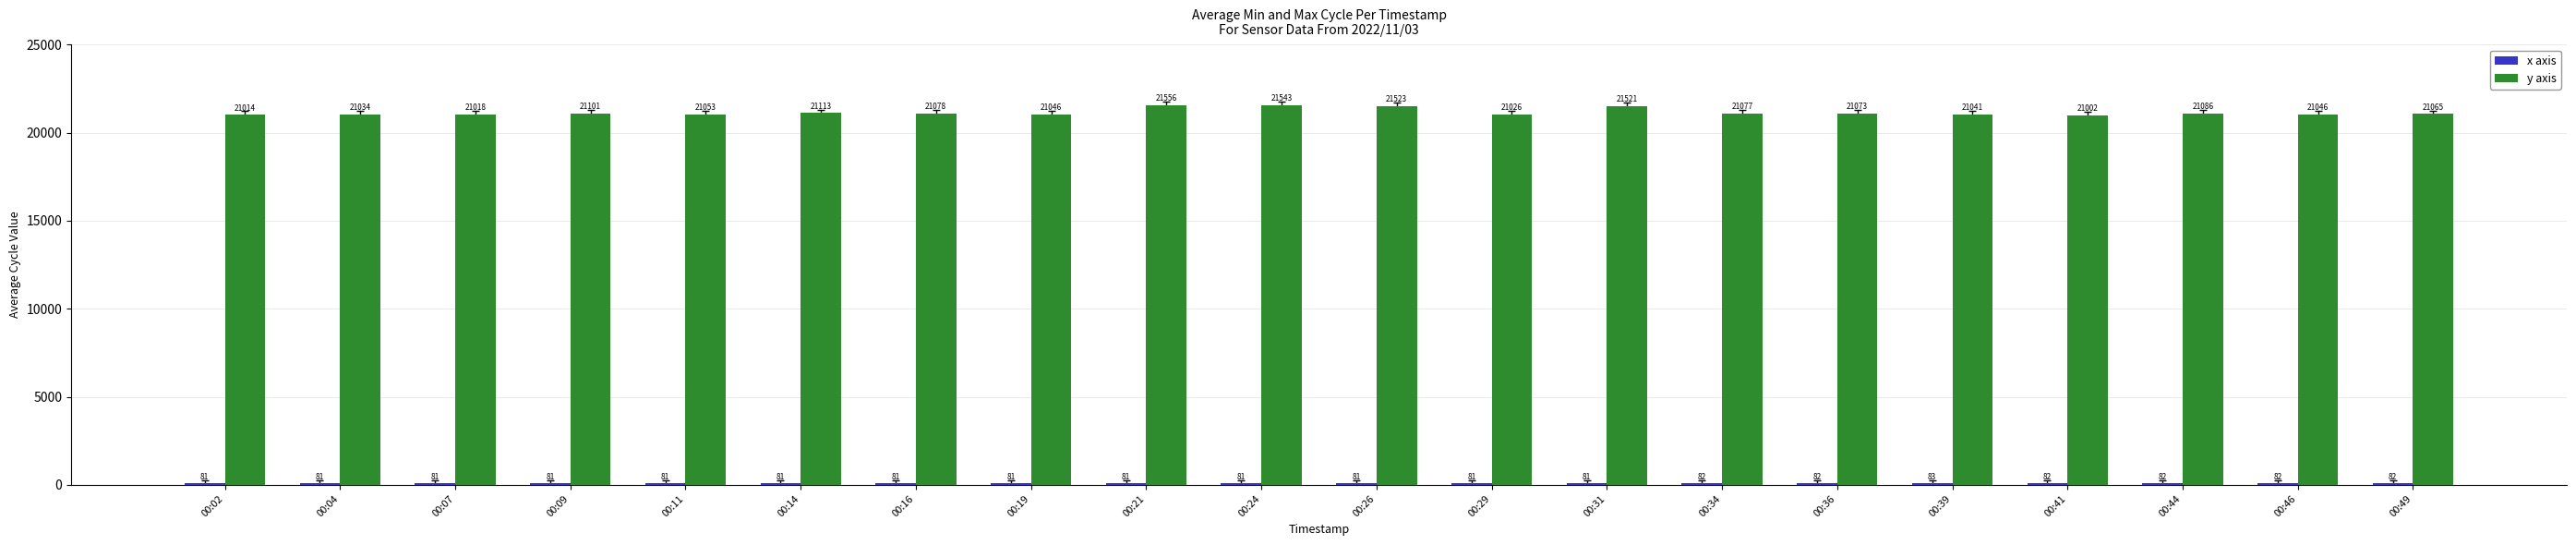

Which series has the largest total across all categories?

y axis